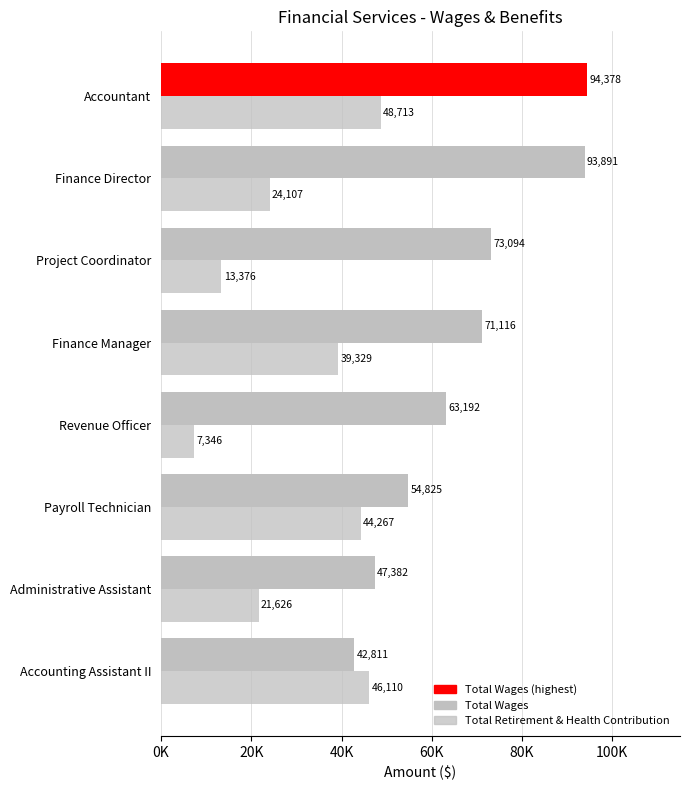

Which series has the widest spread of values?

Total Wages